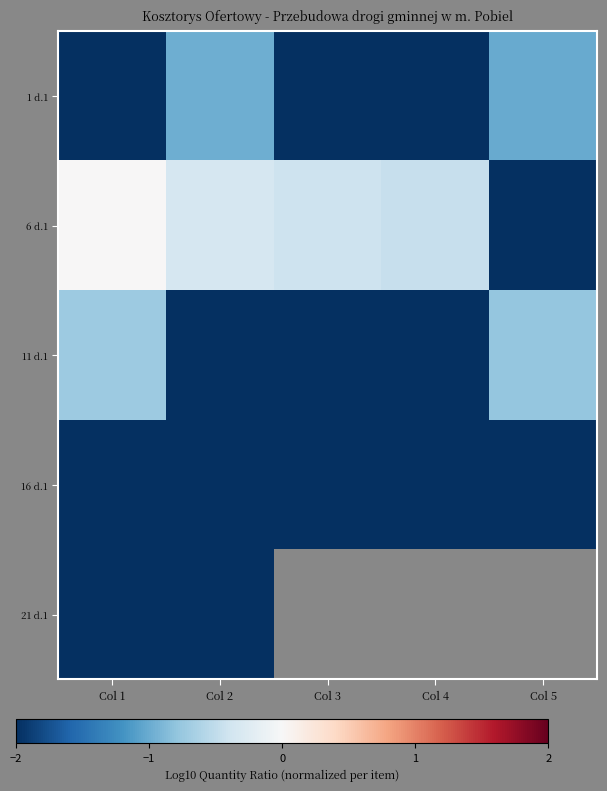

What is the difference between the highest and lowest values at Col 1?

7.4